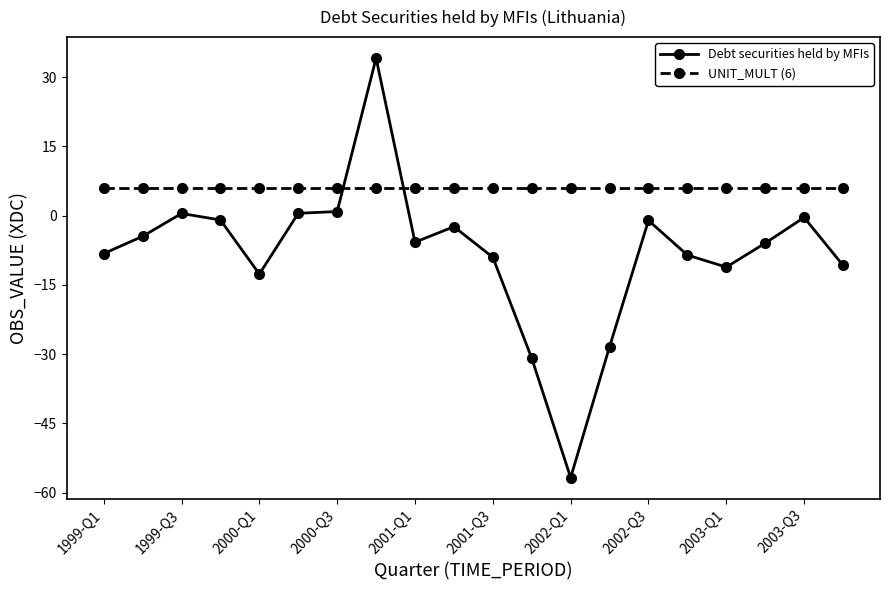

Which series has the largest total across all categories?

UNIT_MULT (6)